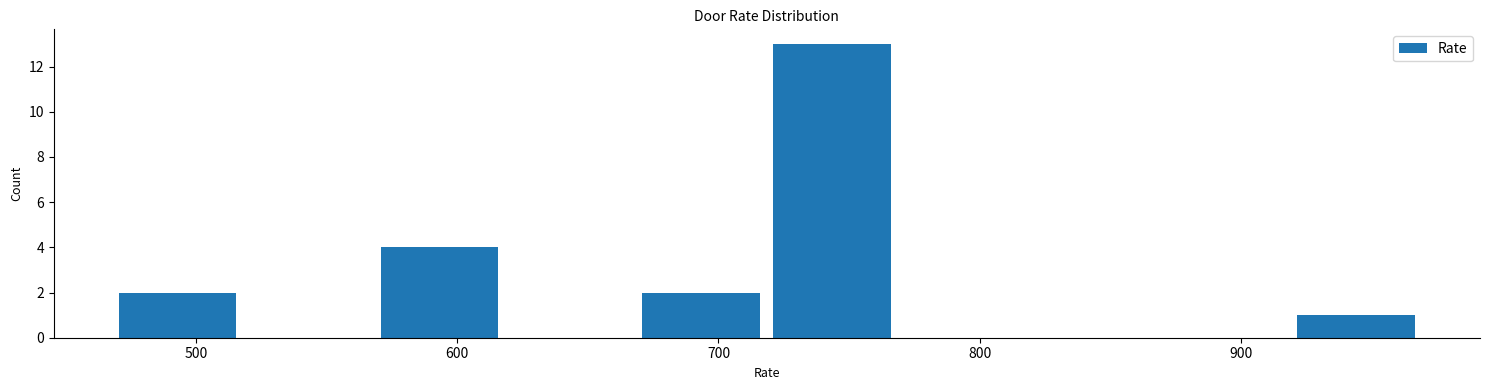

Reading left to right, transcribe this chart: for each bar, give the range it covers on the x-axis and its height. Neither the bar edges nor the heights are printed on the chart, so give them approximately, as read against the axes.

470 to 520: 2
520 to 570: 0
570 to 620: 4
620 to 670: 0
670 to 720: 2
720 to 770: 13
770 to 820: 0
820 to 870: 0
870 to 920: 0
920 to 970: 1